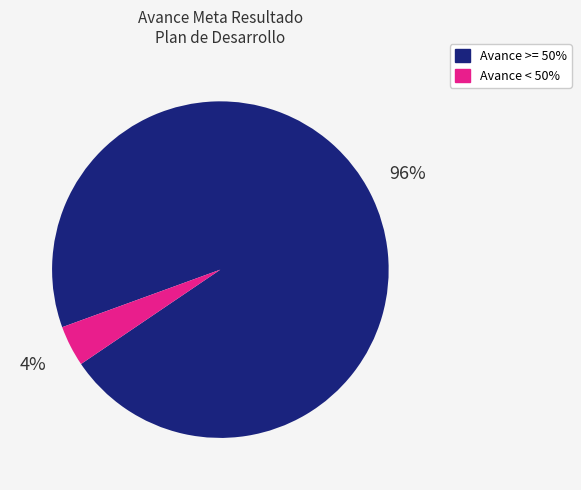

To the nearest percent, what is the average slice percentage?

50%